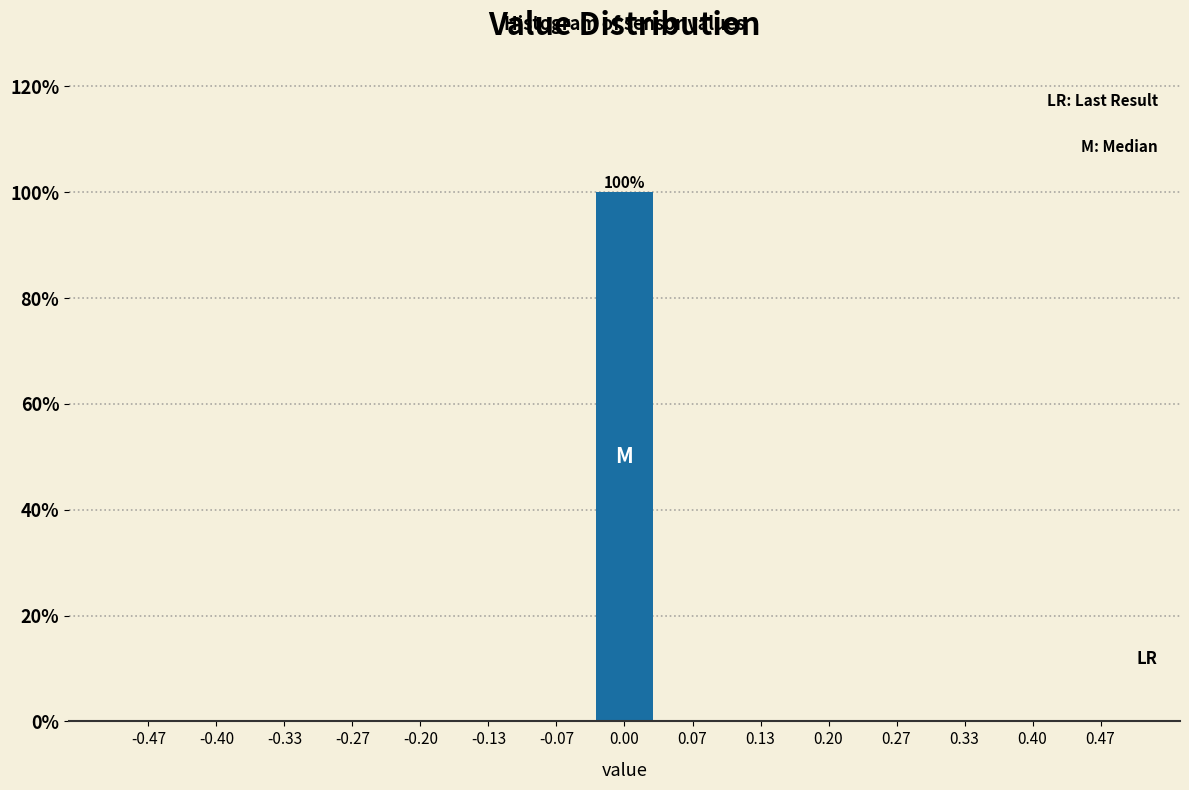

Over which range of the x-axis is the bar tallest?

-0.03 to 0.03